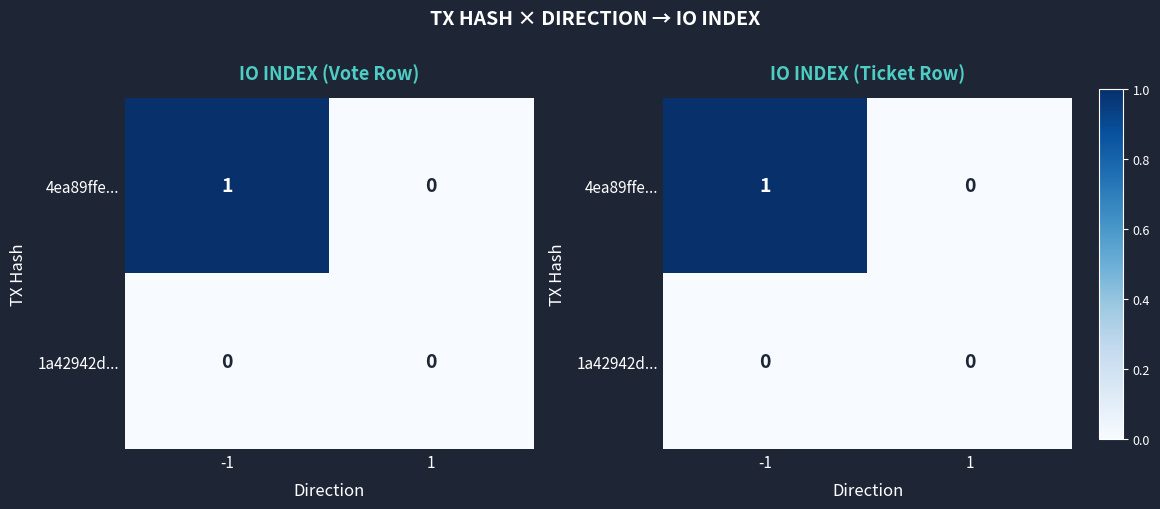

Rank the series at -1 from lowest to highest value.

1a42942d..., 4ea89ffe...